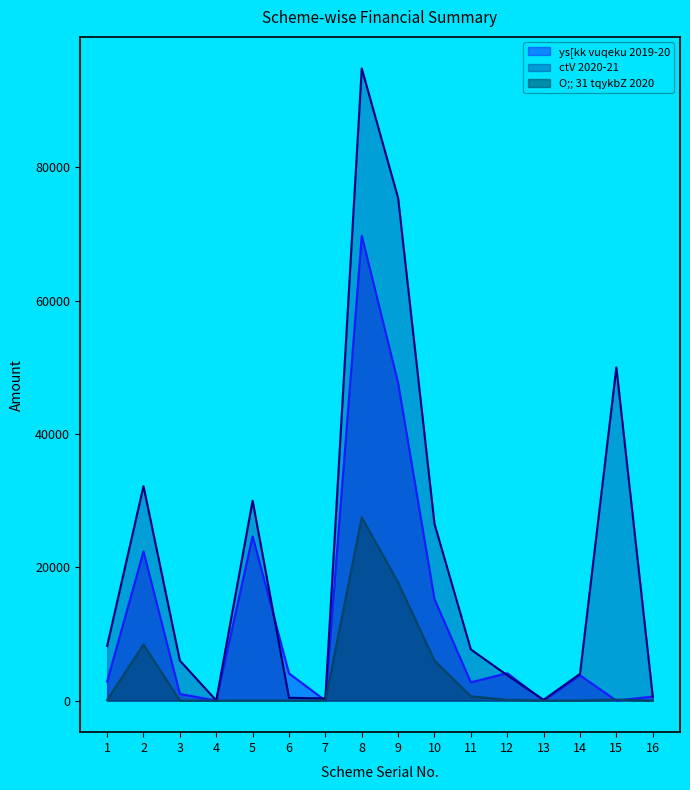

Reading left to right, extract all data points from this chart.

ys[kk vuqeku 2019-20: 1=2855	2=22371	3=991	4=0	5=24659	6=4079	7=0	8=69760	9=47655	10=15200	11=2740	12=4104	13=0	14=3788	15=0	16=600
ctV 2020-21: 1=8200	2=32180	3=6000	4=10	5=30000	6=420	7=320	8=94850	9=75420	10=26520	11=7670	12=3800	13=110	14=4000	15=50000	16=650
O;; 31 tqykbZ 2020: 1=85	2=8409	3=0	4=0	5=0	6=0	7=0	8=27506	9=17710	10=5998	11=646	12=125	13=0	14=0	15=143	16=0